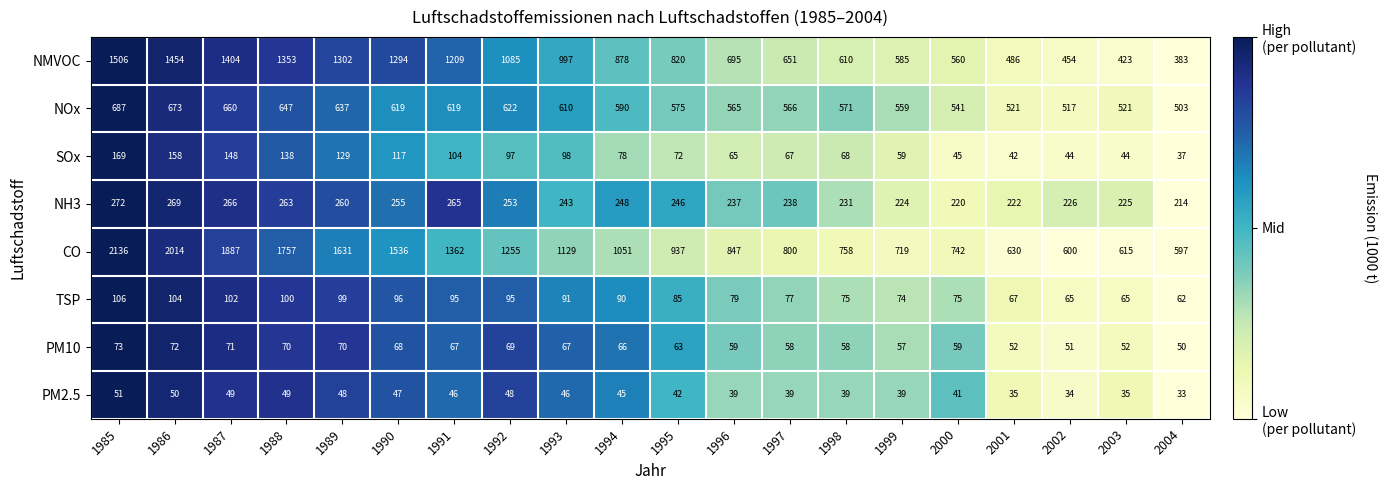

What is the maximum value shown in the chart?

2136